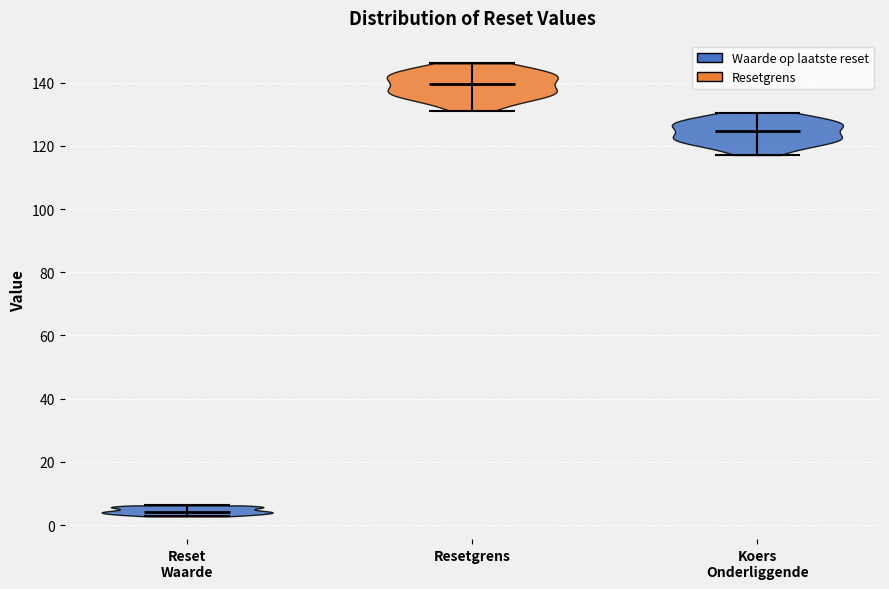

Reading left to right, read every violin against the y-axis: where its median line is, and the lowest and highest points it reaches. The values are not printed on the chart, so give them approximately, as read against the axis.

Reset Waarde: median line 4, lowest point 2, highest point 6
Resetgrens: median line 140, lowest point 132, highest point 146
Koers Onderliggende: median line 124, lowest point 118, highest point 130